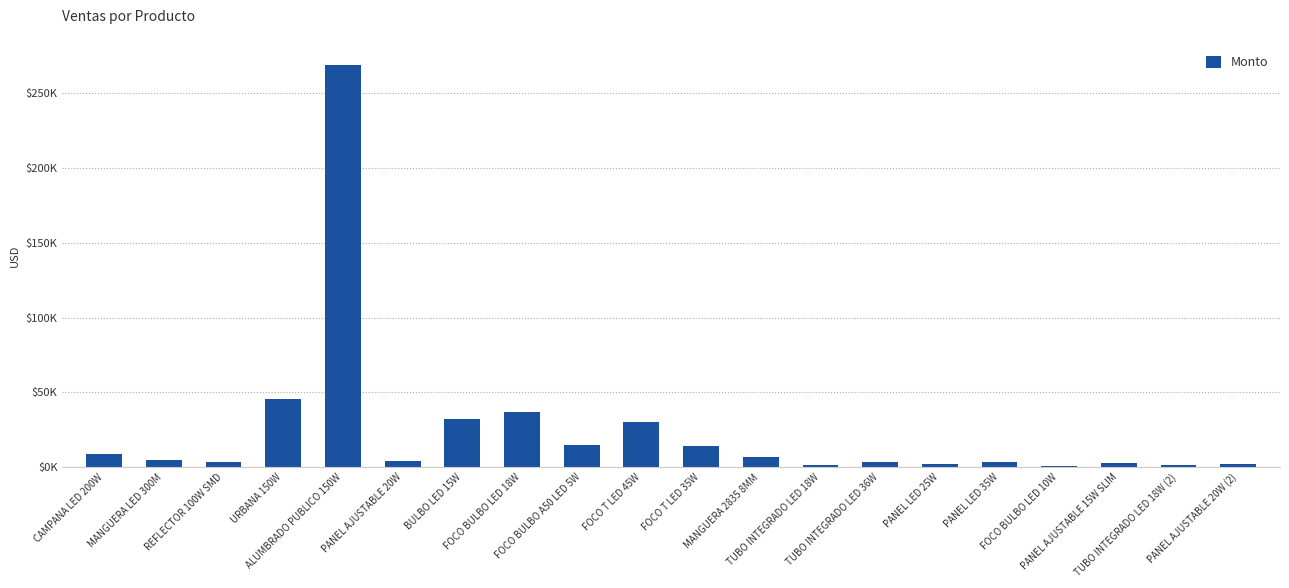

Reading right to left, list all the values displayed in this chart.

PANEL AJUSTABLE 20W (2)=2100	TUBO INTEGRADO LED 18W (2)=1425	PANEL AJUSTABLE 15W SLIM=2790	FOCO BULBO LED 10W=1013	PANEL LED 35W=3318	PANEL LED 25W=1955	TUBO INTEGRADO LED 36W=3570	TUBO INTEGRADO LED 18W=1615	MANGUERA 2835 8MM=6990	FOCO T LED 35W=14400	FOCO T LED 45W=30240	FOCO BULBO A50 LED 5W=15000	FOCO BULBO LED 18W=37000	BULBO LED 15W=32000	PANEL AJUSTABLE 20W=3920	ALUMBRADO PUBLICO 150W=268884	URBANA 150W=45500	REFLECTOR 100W SMD=3752	MANGUERA LED 300M=5110	CAMPANA LED 200W=8652